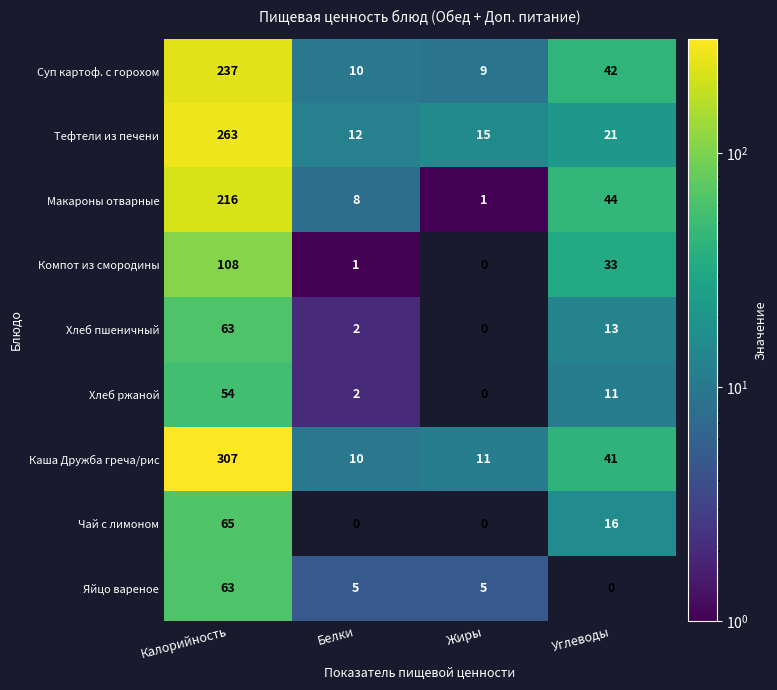

At which category does the chart reach its peak across all series?

Калорийность